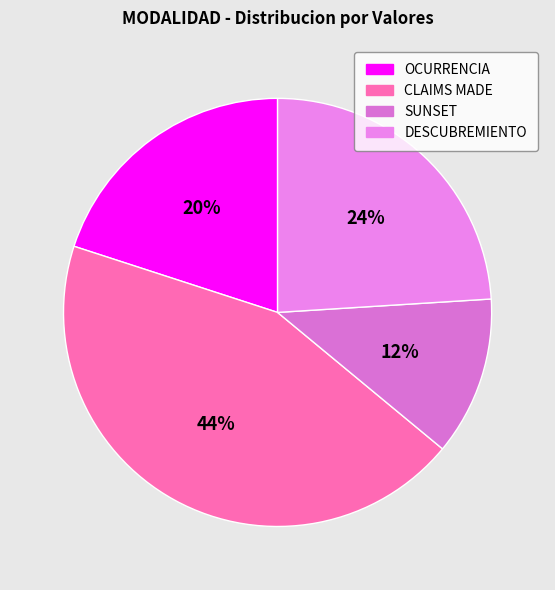

What percentage is the OCURRENCIA slice, to the nearest percent?

20%